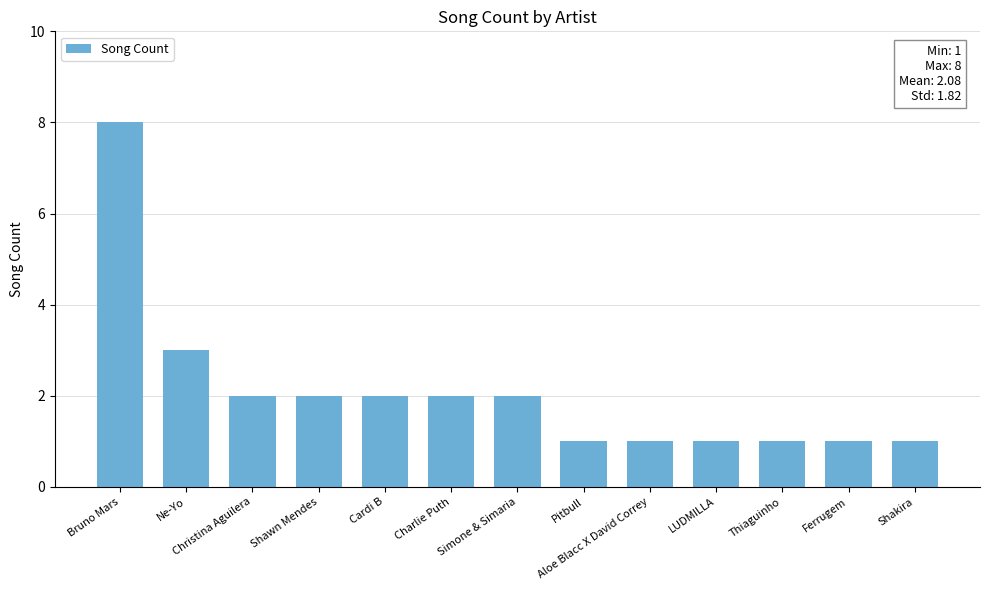

What is the value of the 6th bar from the left?

2